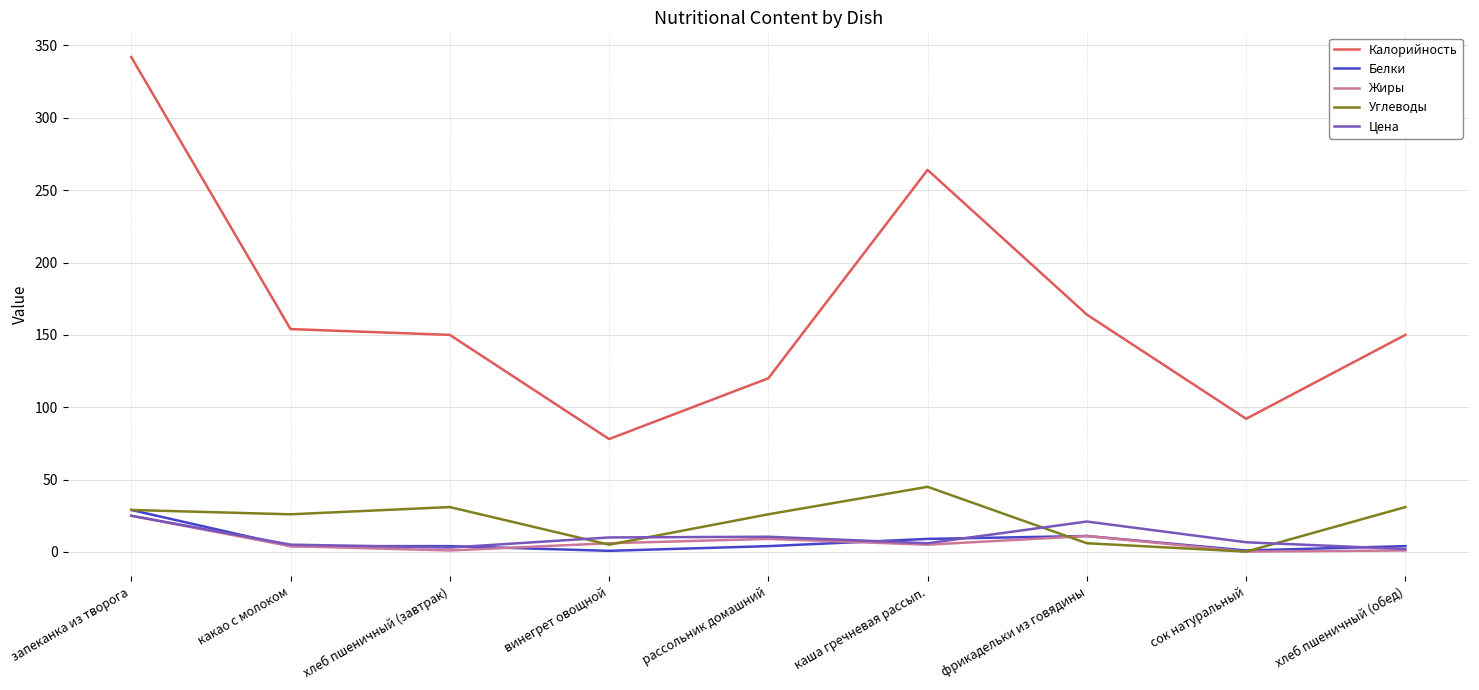

Where is Калорийность nearest to the value 210?

фрикадельки из говядины